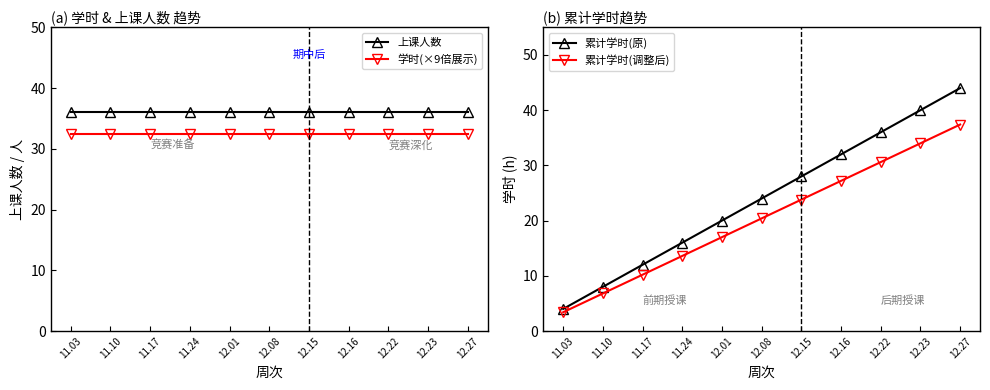

At 11.24, list the series in order from smallest to largest.

累计学时(调整后), 累计学时(原), 学时(×9倍展示), 上课人数